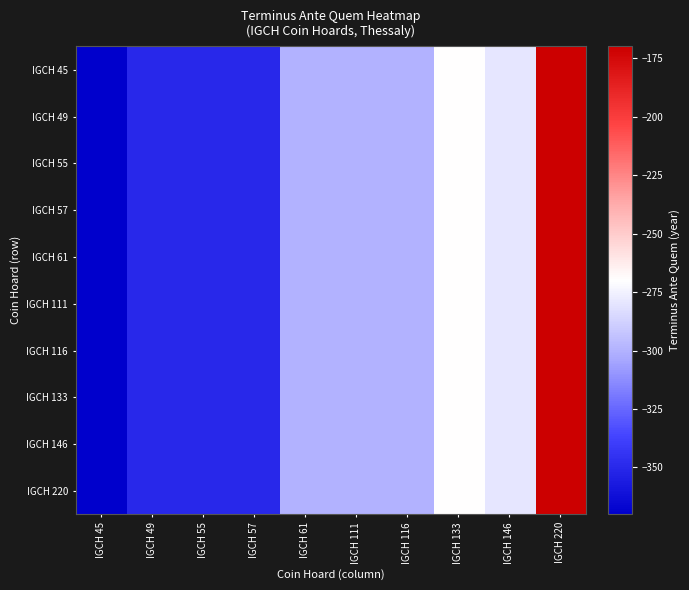

Which series has the largest range (max minus min)?

IGCH 45